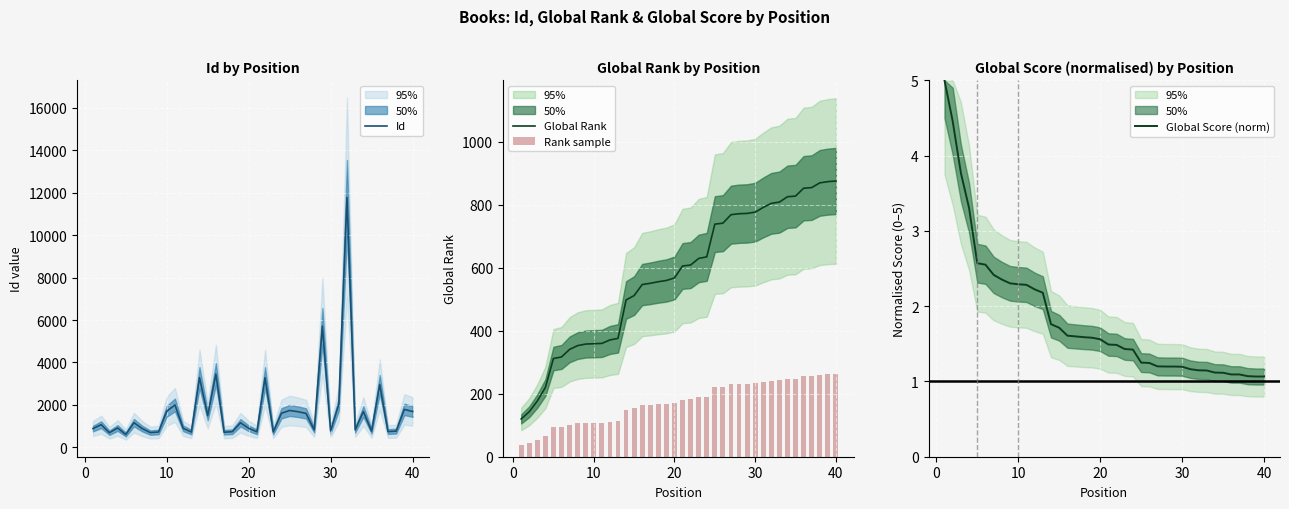

Which series has the largest range (max minus min)?

Id